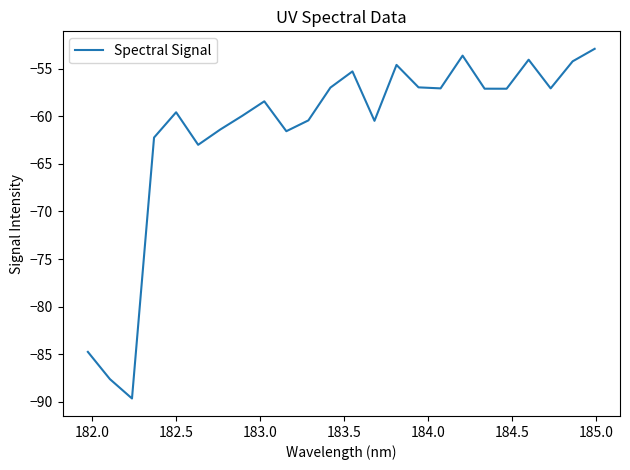

What is the smallest value displayed?

-89.7